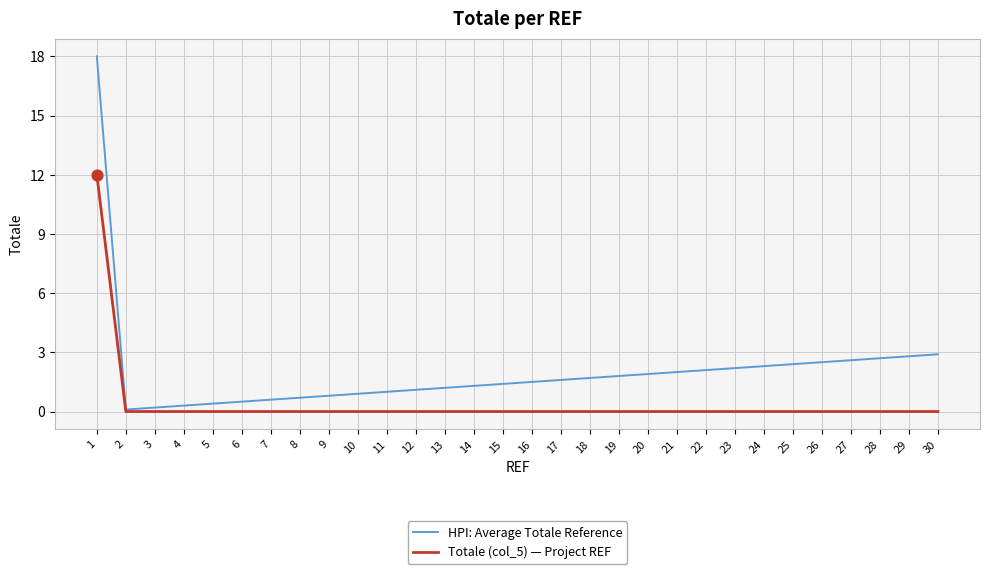

Which series has the widest spread of values?

HPI: Average Totale Reference